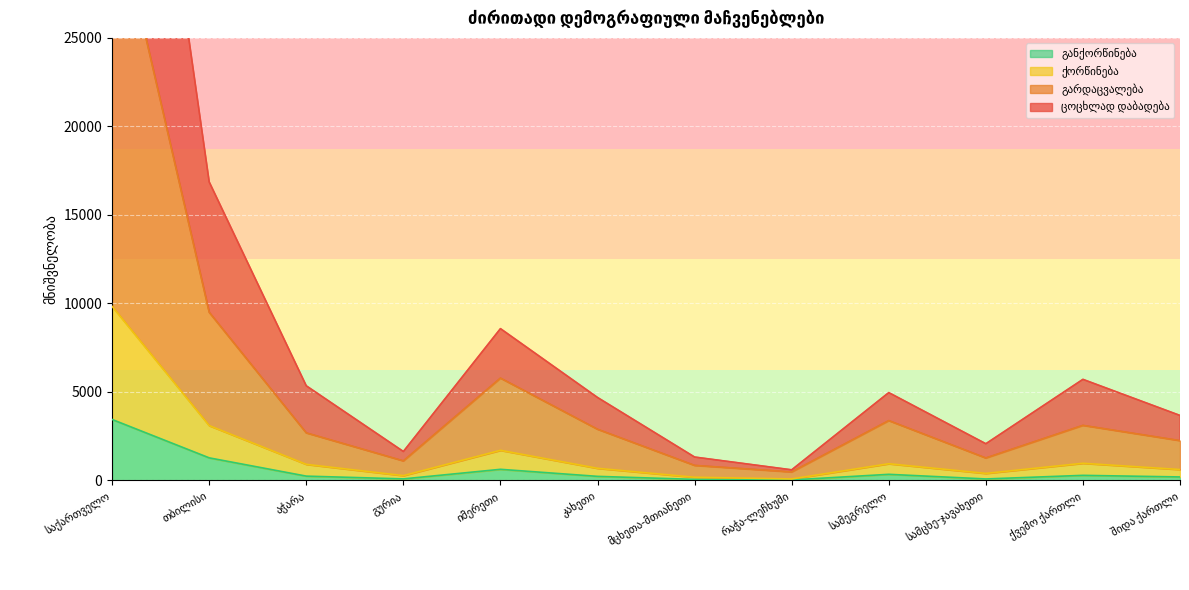

What is the maximum value shown in the chart?

55418